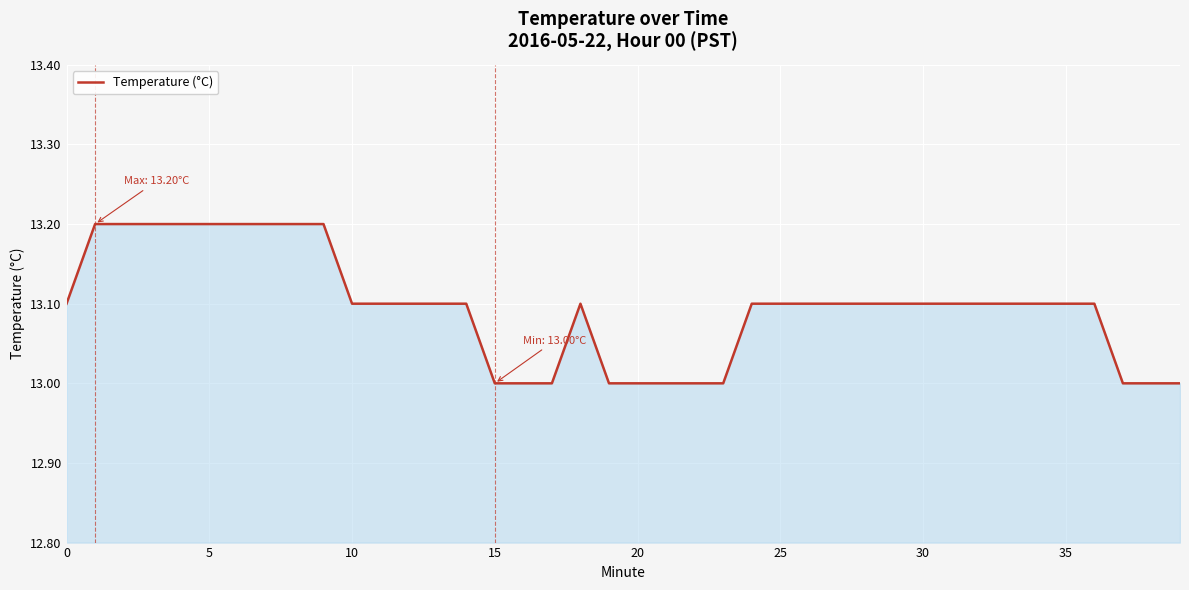

True or false: the data has more than 0 interior local peaks.

True